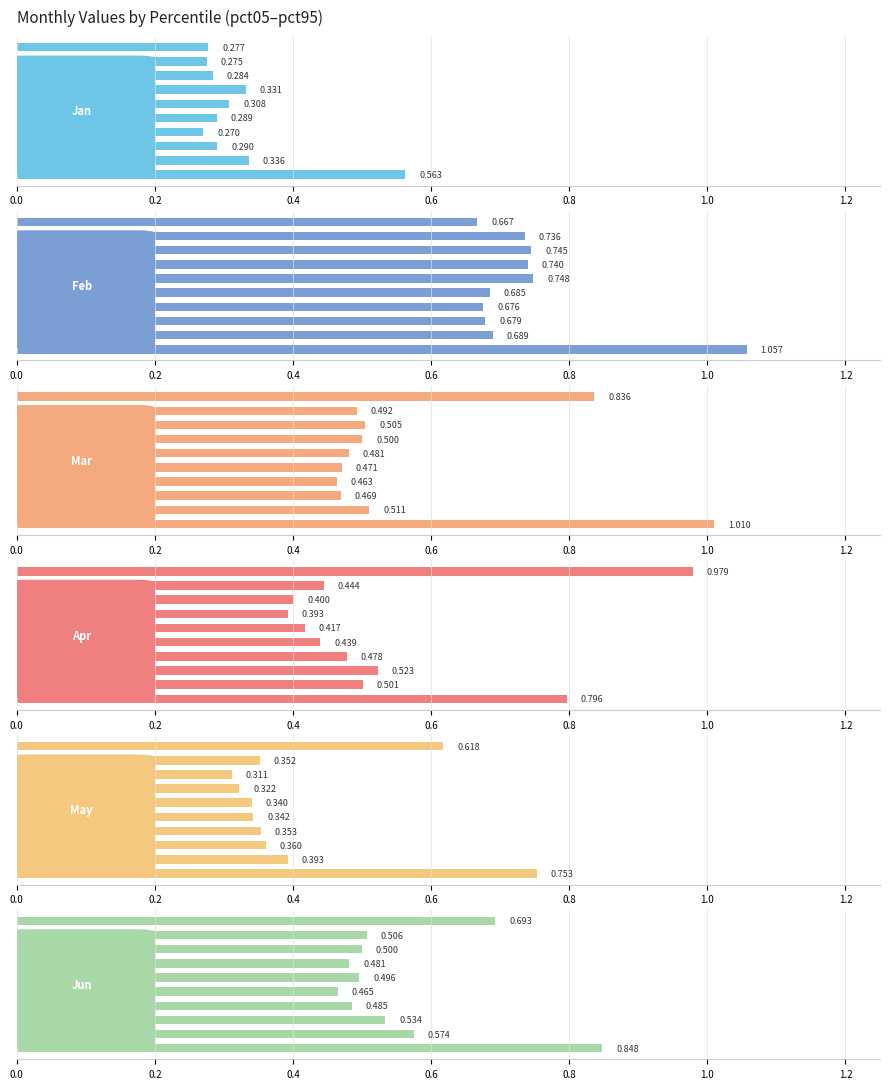

What are all the series names shown in the legend?

Jan, Feb, Mar, Apr, May, Jun